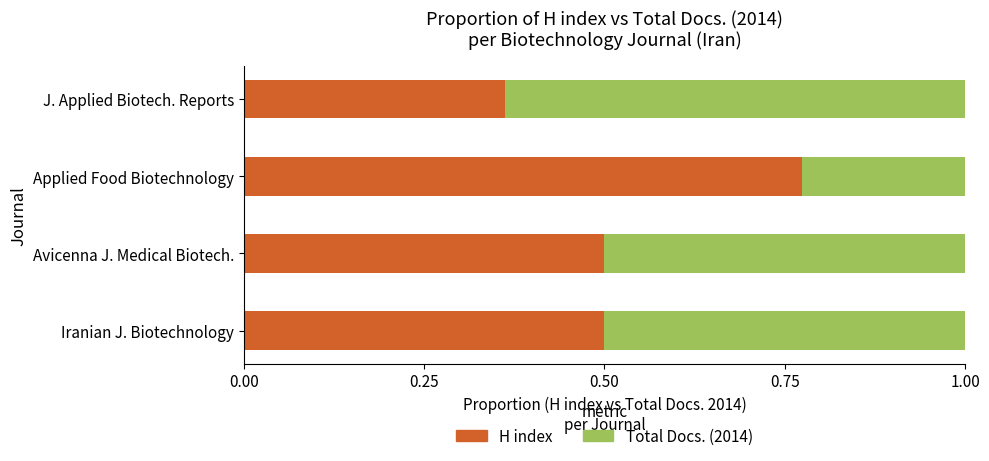

What is the total value across all series at Iranian J. Biotechnology?

1.0